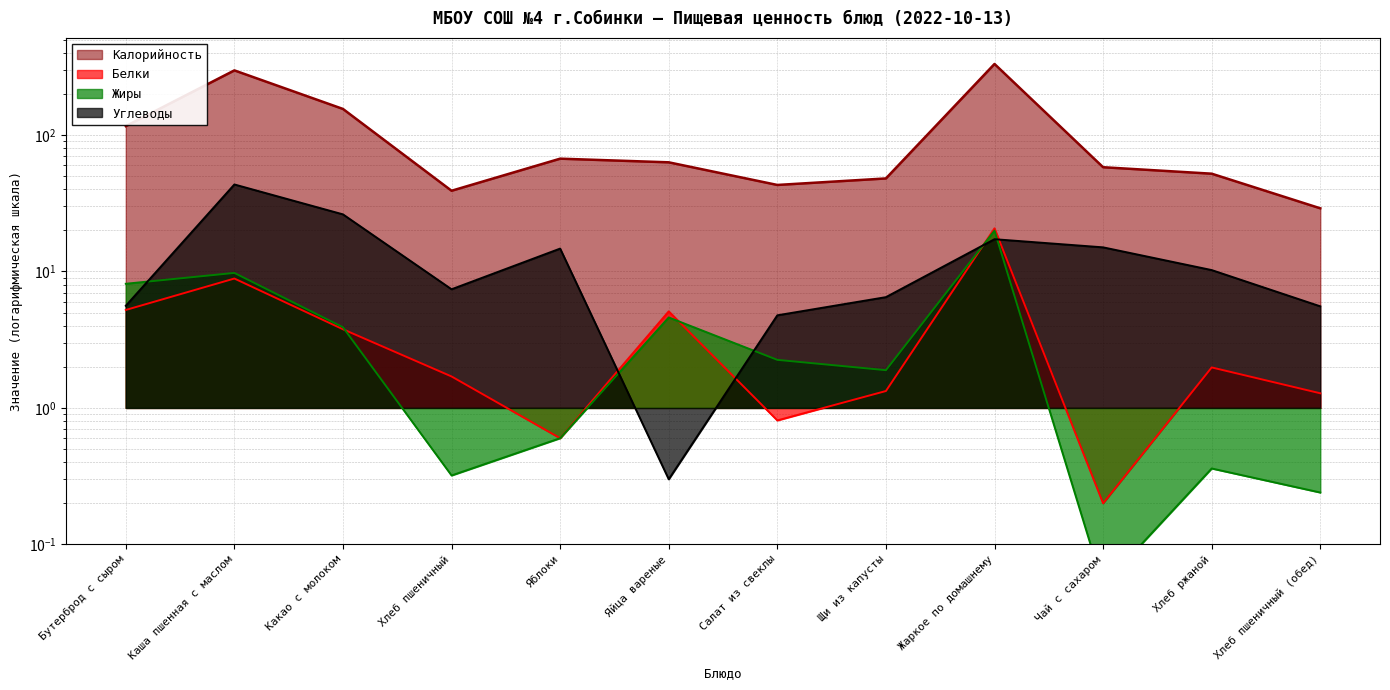

At which category does Калорийность reach its first local peak?

Каша пшенная с маслом